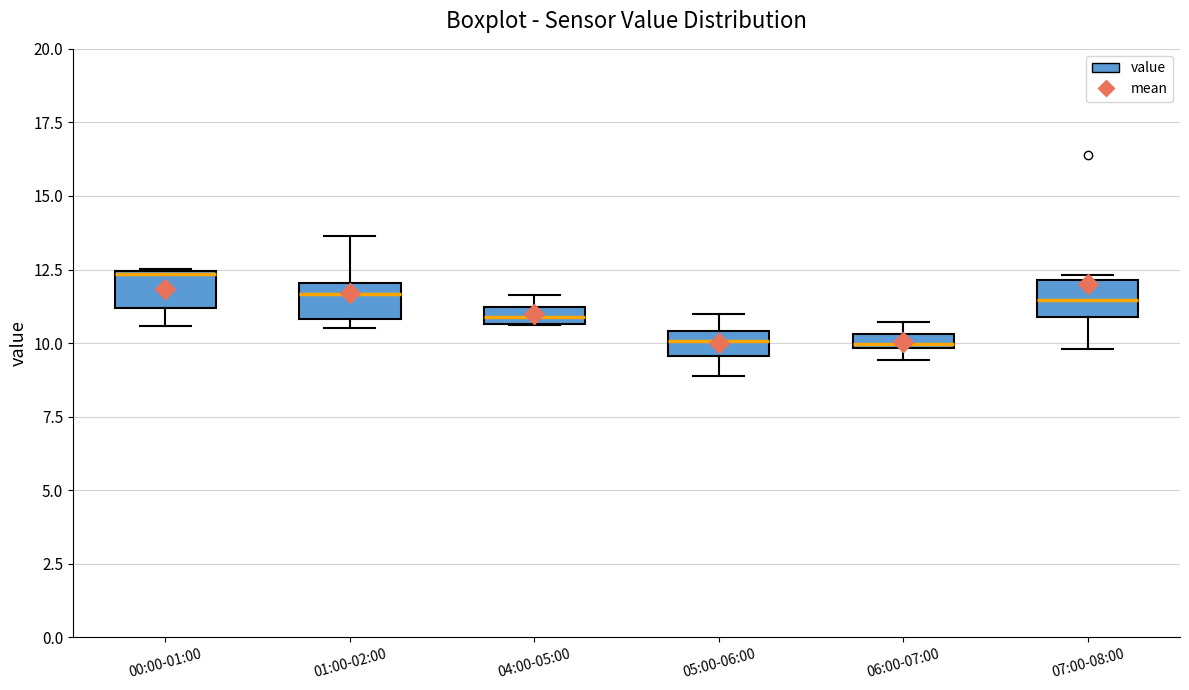

Which box's median line is the highest?

00:00-01:00